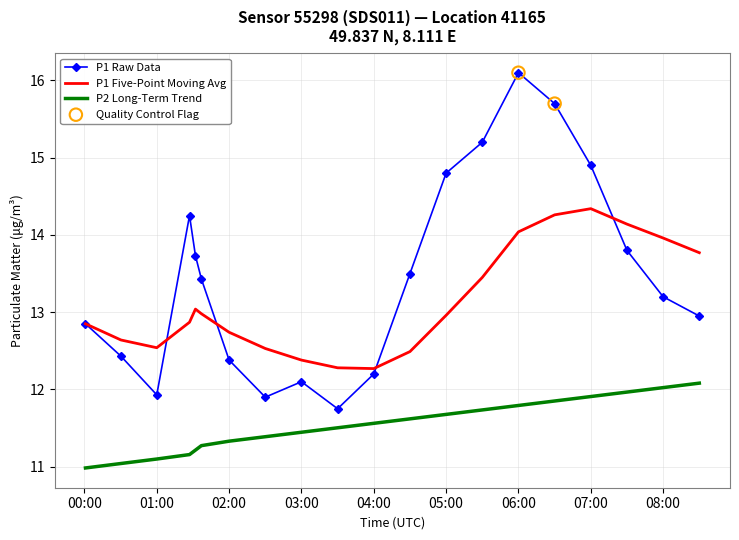

Which series has the widest spread of values?

P1 Raw Data